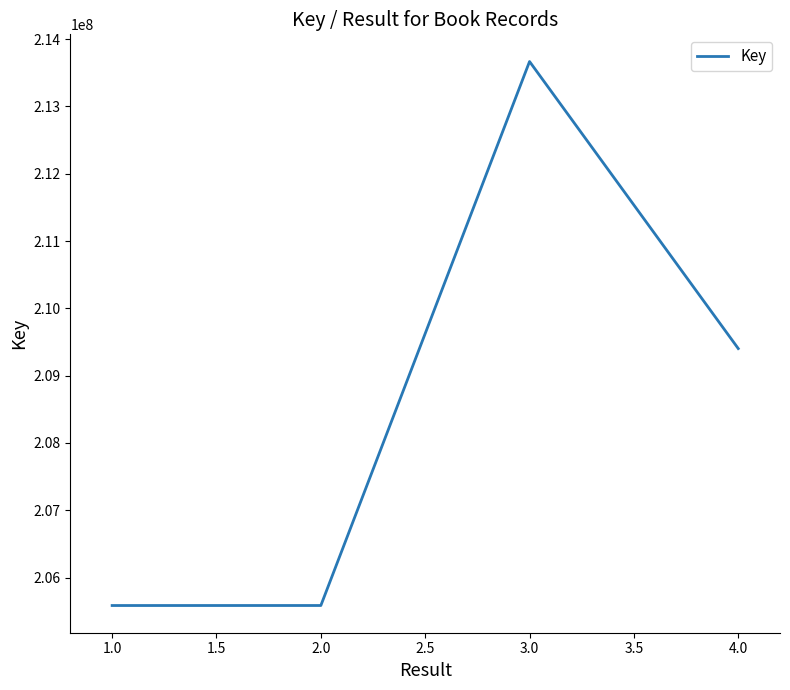

What is the change in value from 2.0 to 4.0?

+3818186